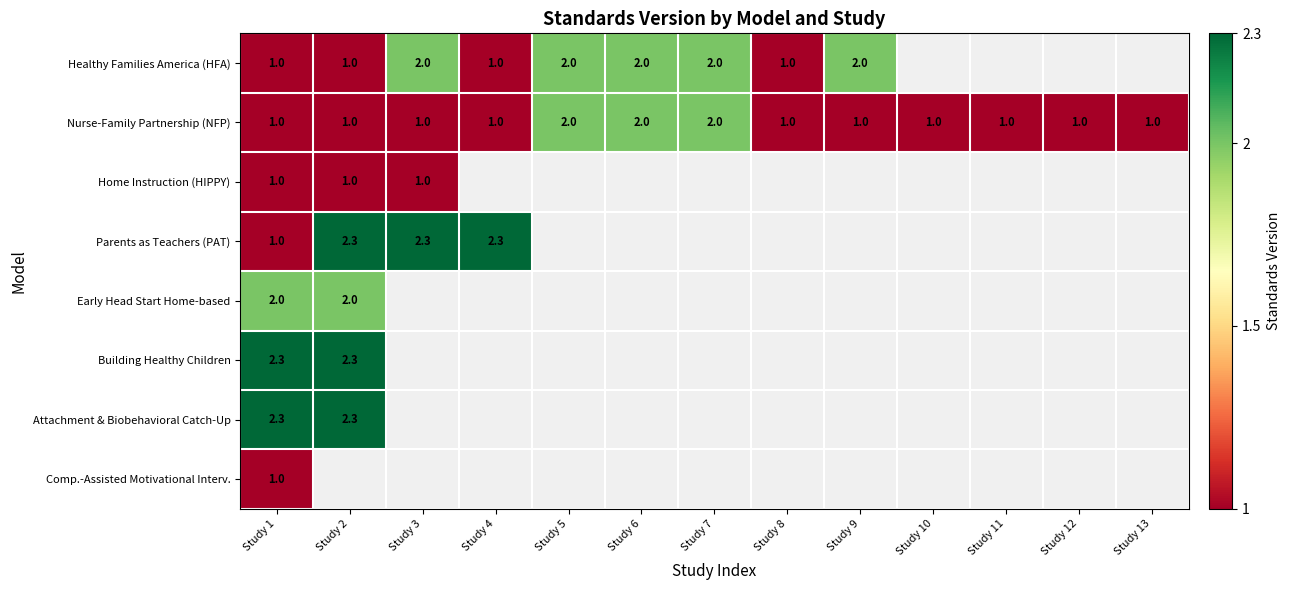

Which category has the lowest value across all series?

Study 1